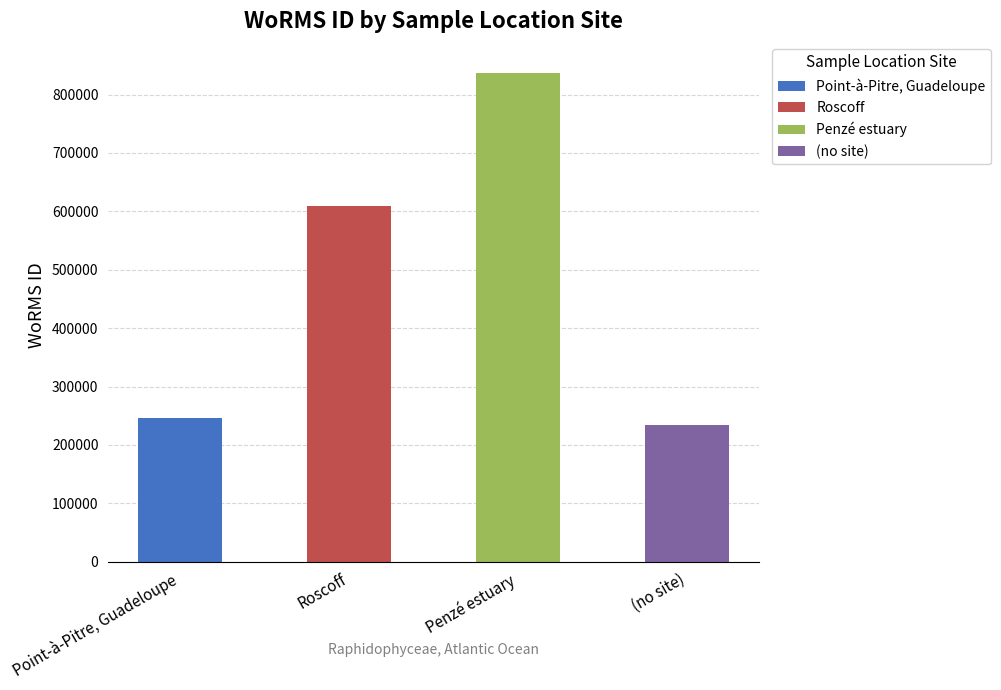

Is it true that the value at Penzé estuary is 1385754?

False